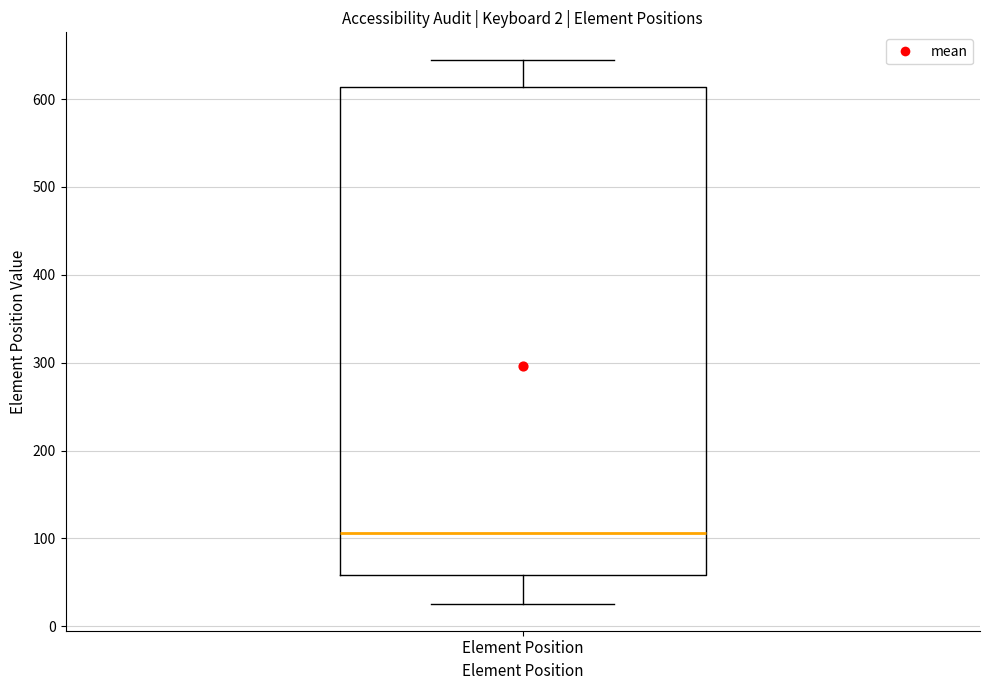

Where is the upper edge of the box for Element Position on the y-axis? The values are not printed on the chart, so give them approximately, as read against the axis.

610